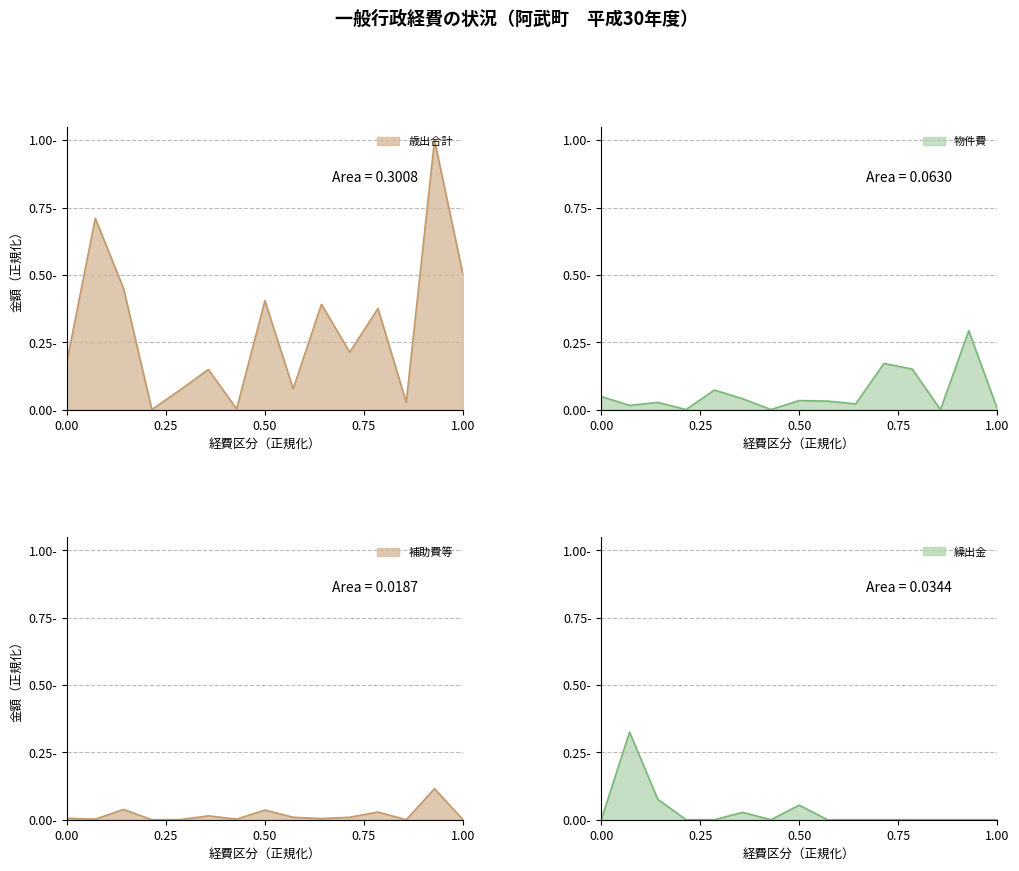

Where is the first local maximum for 補助費等?

3